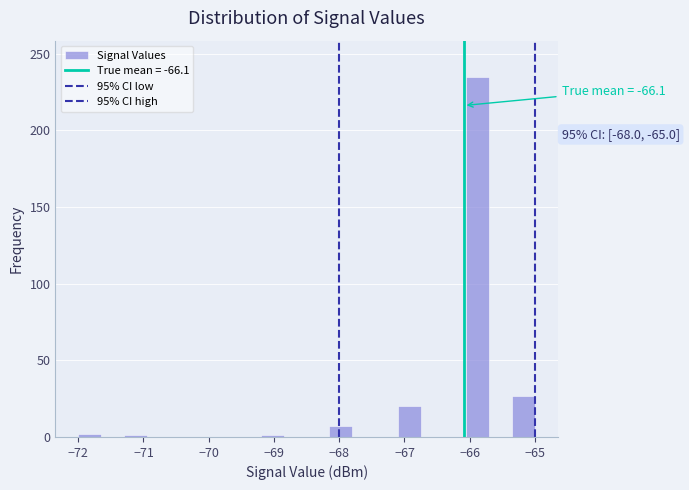

Read against the x-axis, roughly where is the centre of the tallest bar?

-65.9